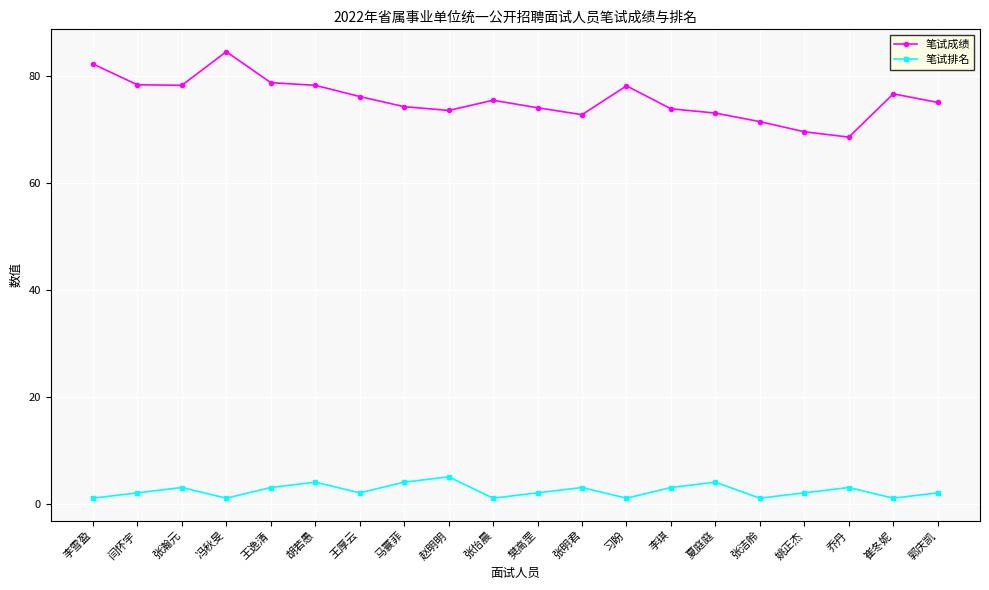

True or false: 笔试排名 and 笔试成绩 cross at least once.

False